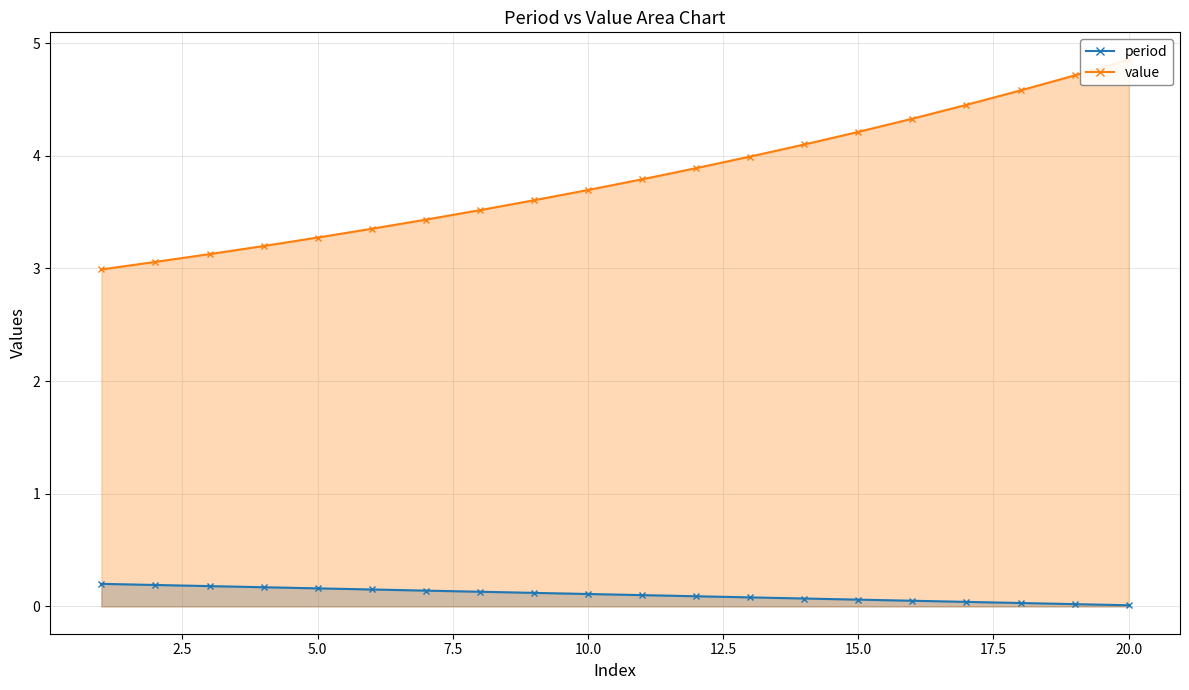

At 4, list the series in order from largest to smallest.

value, period